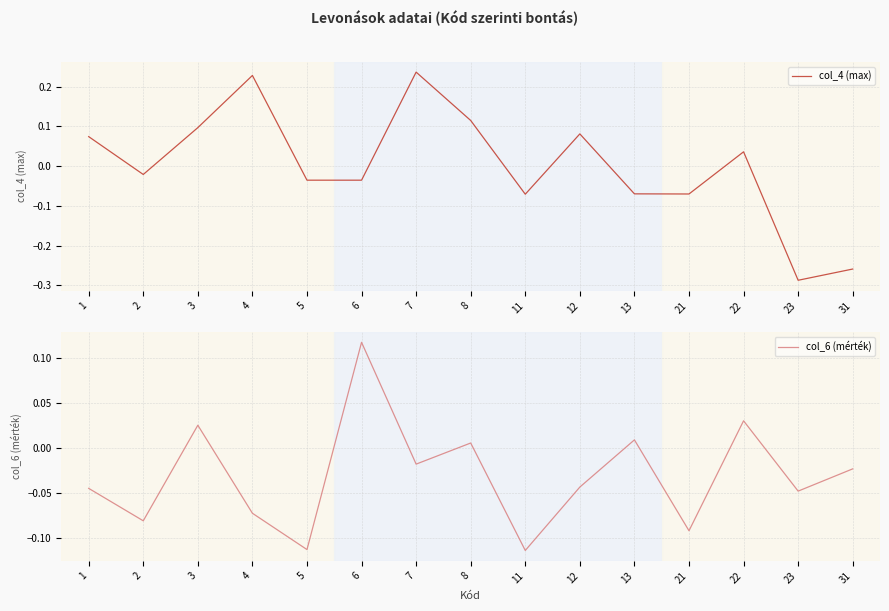

What is the value of the col_4 (max) point at the 4th from the left?

0.2